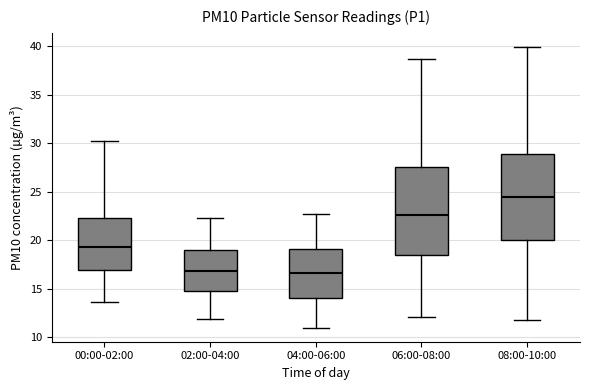

Reading left to right, transcribe this box plot: for each box, give where its median line is, the range the box spans, and where its two whiskers end, as read against the y-axis. The values are not printed on the chart, so give them approximately, as read against the axis.

00:00-02:00: median 19.5, box 17.0 to 22.5, whiskers 13.5 to 30.0
02:00-04:00: median 17.0, box 15.0 to 19.0, whiskers 12.0 to 22.5
04:00-06:00: median 16.5, box 14.0 to 19.0, whiskers 11.0 to 22.5
06:00-08:00: median 22.5, box 18.5 to 27.5, whiskers 12.0 to 38.5
08:00-10:00: median 24.5, box 20.0 to 29.0, whiskers 12.0 to 40.0